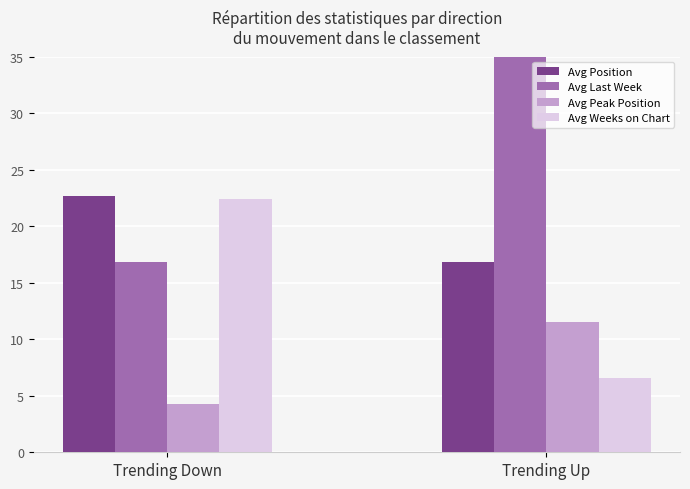

Reading left to right, what are all the values shown in this chart?

Avg Position: Trending Down=22.7	Trending Up=16.8
Avg Last Week: Trending Down=16.8	Trending Up=47.3
Avg Peak Position: Trending Down=4.3	Trending Up=11.5
Avg Weeks on Chart: Trending Down=22.4	Trending Up=6.6